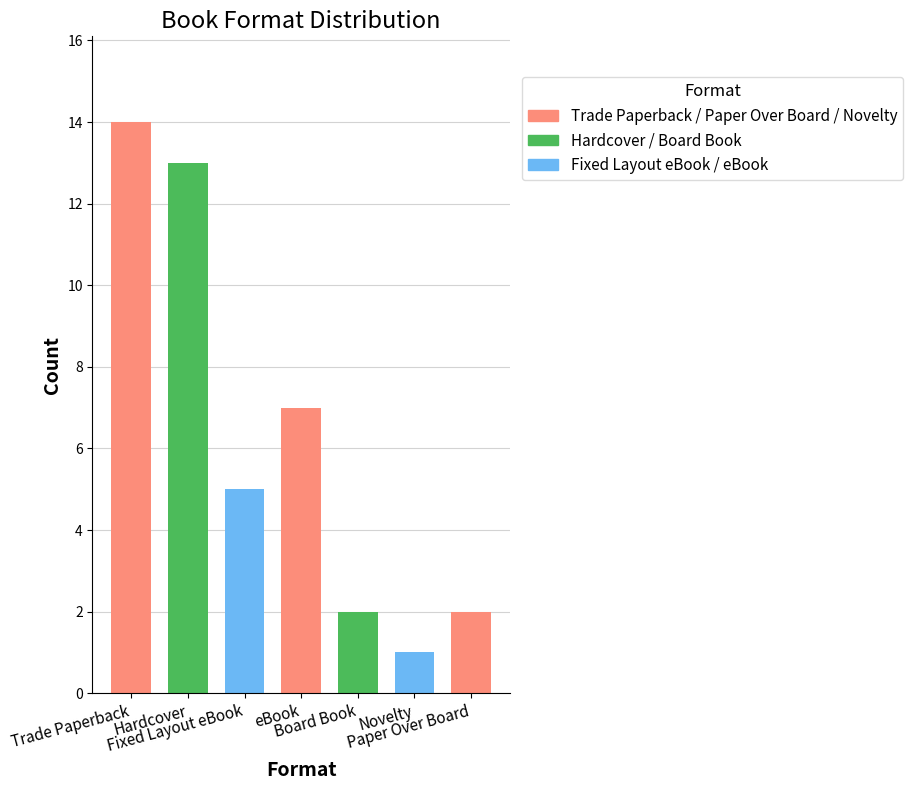

Rank the categories by value from lowest to highest.

Novelty, Board Book, Paper Over Board, Fixed Layout eBook, eBook, Hardcover, Trade Paperback